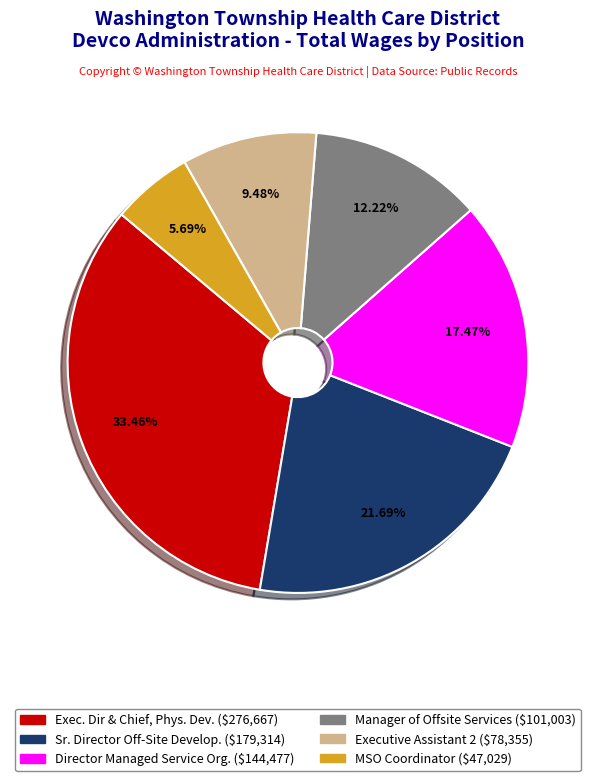

To the nearest percent, what portion does Exec. Dir & Chief, Phys. Dev. represent?

33%